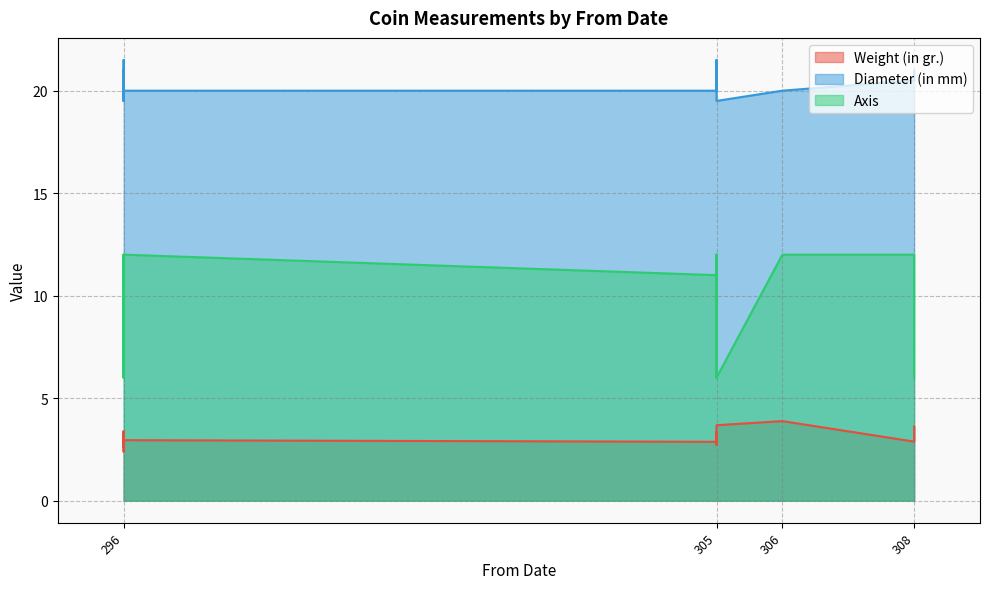

What is the difference between the second highest and minimum values in the Weight (in gr.) series?

1.3